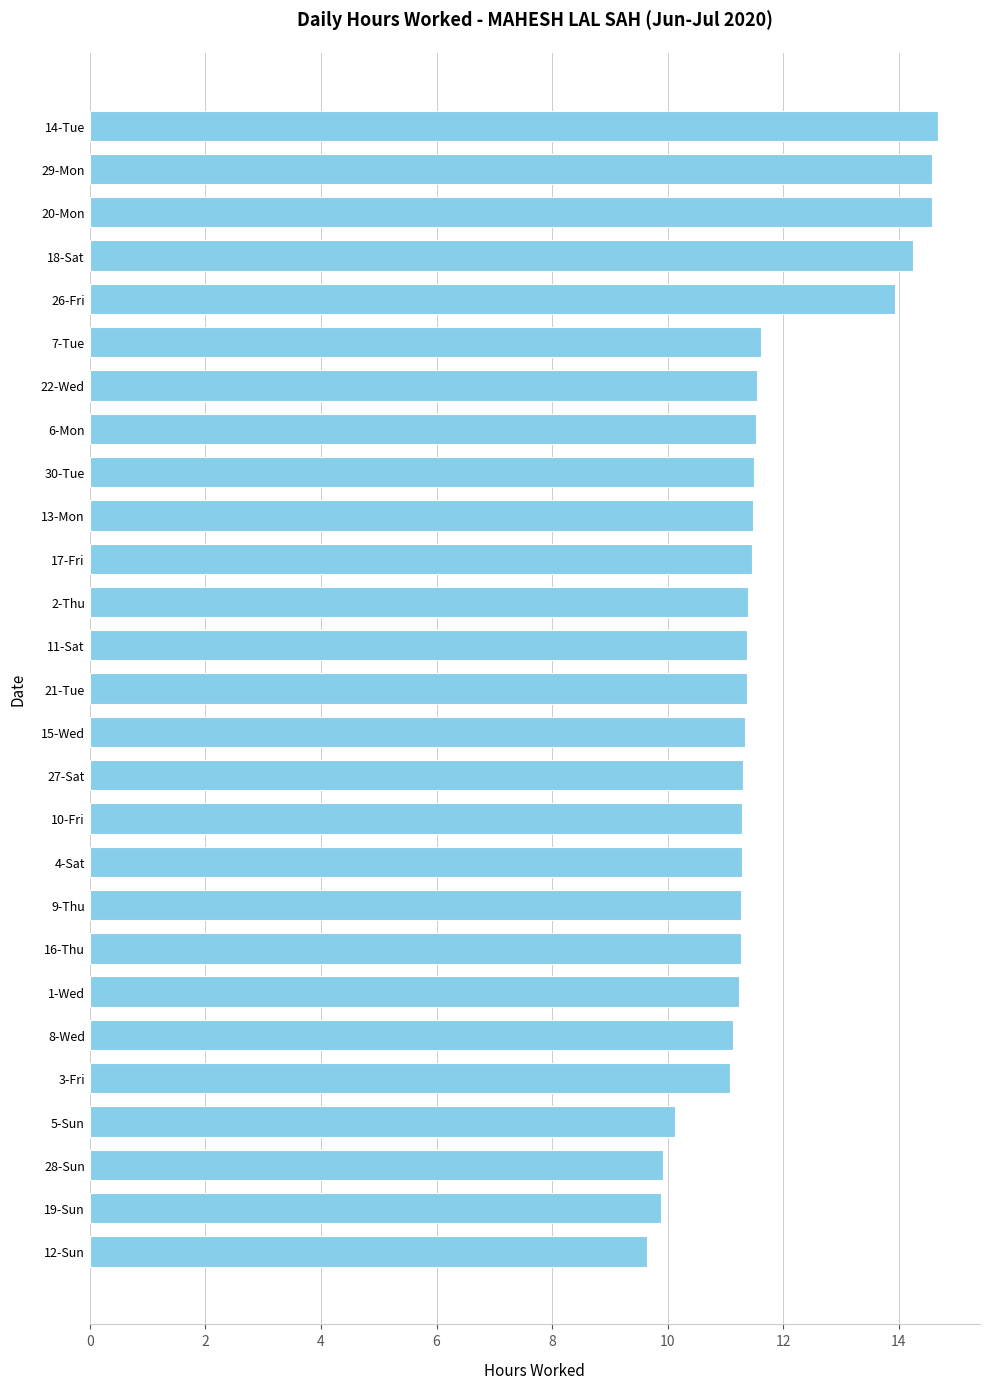

What is the minimum value shown in the chart?

9.7